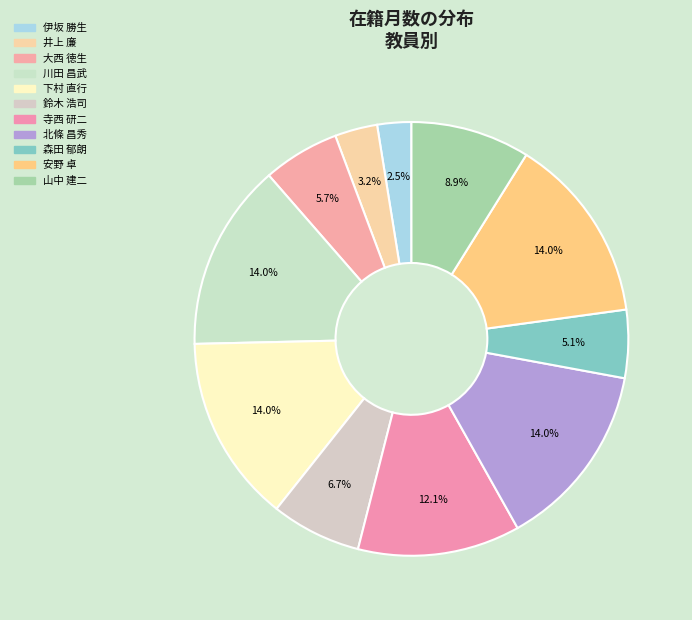

Is there any slice that represents more than half of the pie?

No